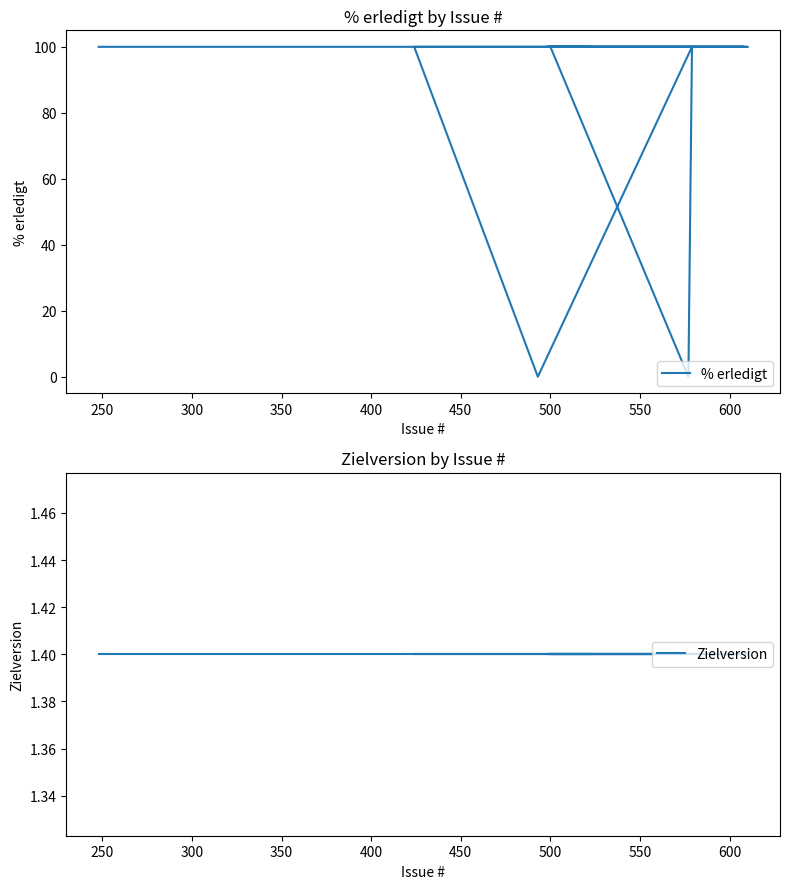

True or false: Zielversion has more than 0 points higher than both neighbors.

False